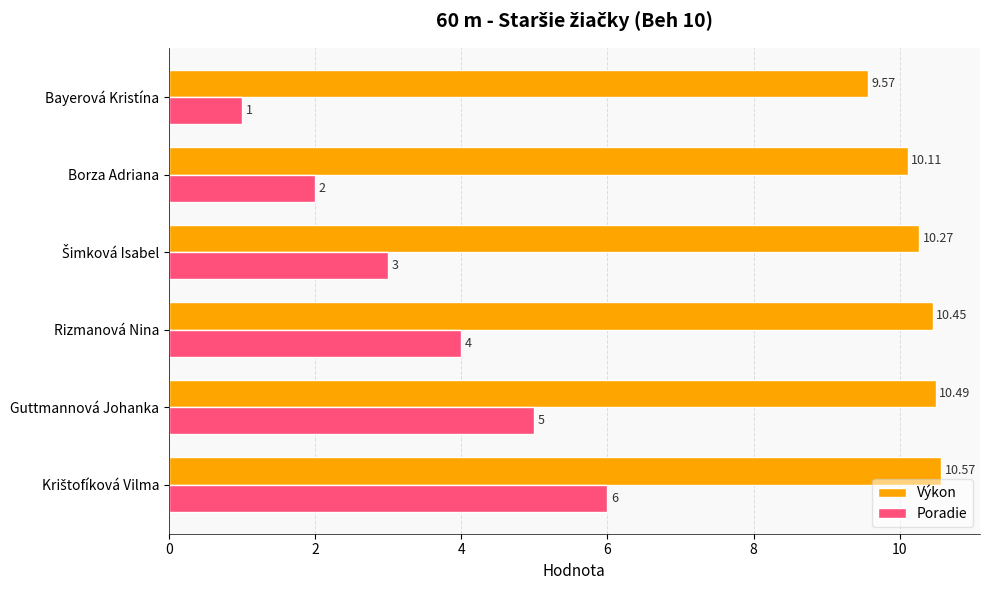

Which series has the largest range (max minus min)?

Poradie